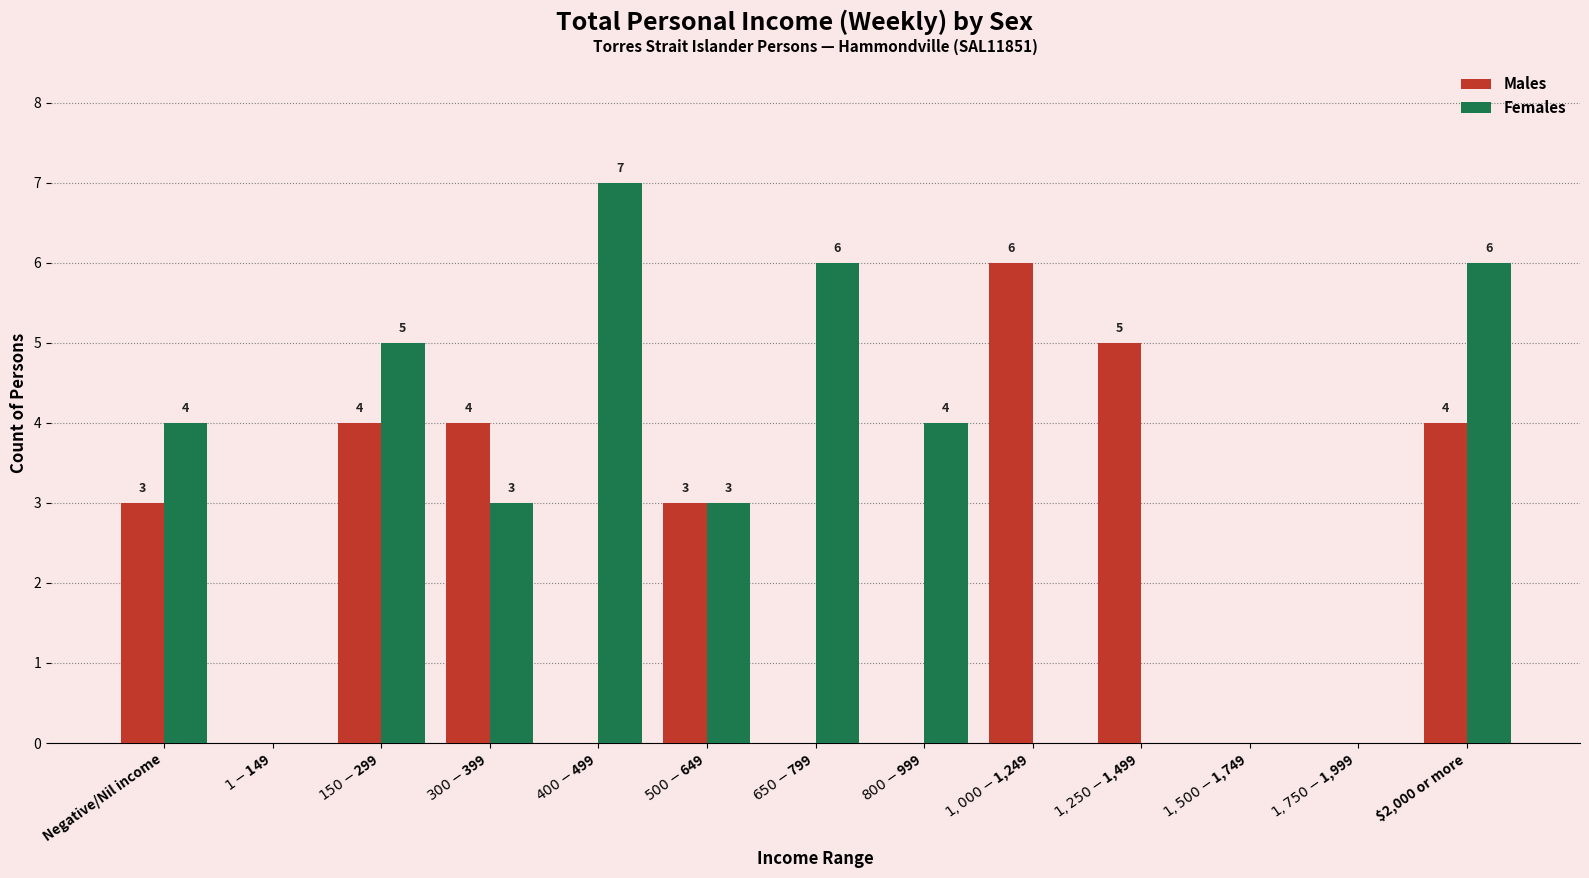

What are all the series names shown in the legend?

Males, Females